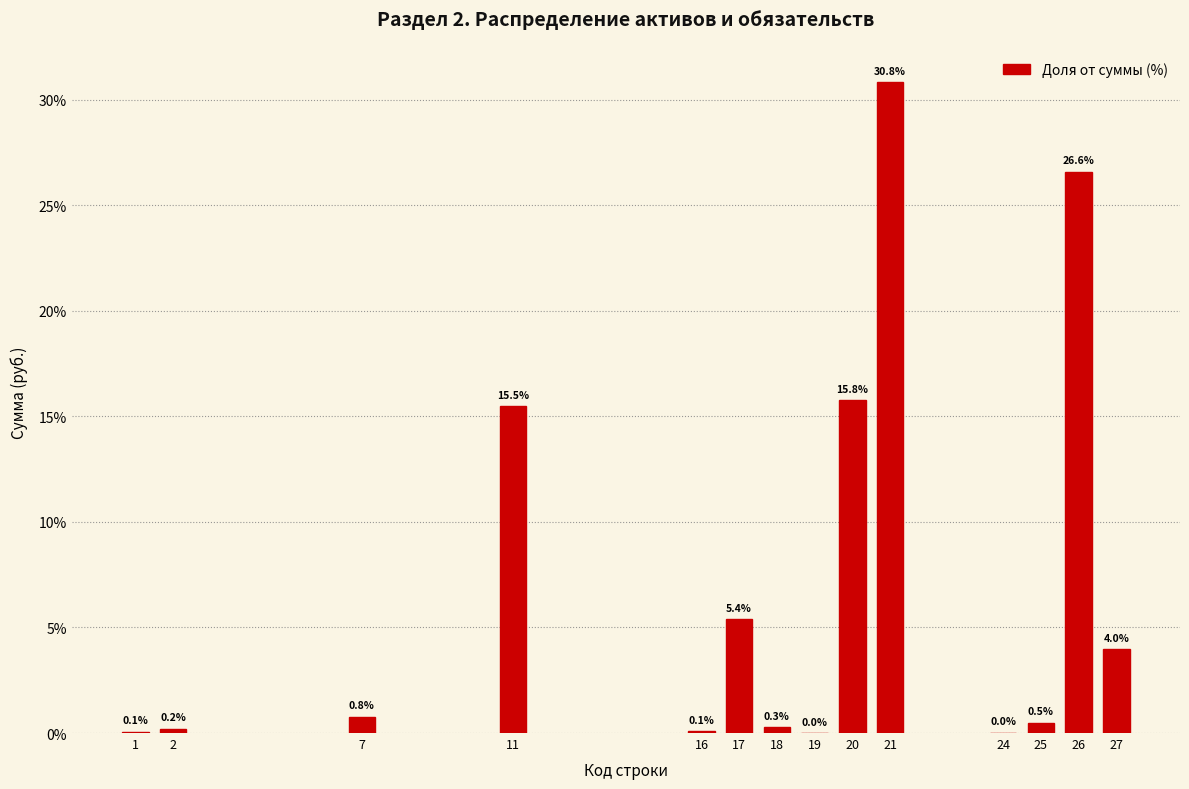

Is it true that the value at 20 is 3.8?

False